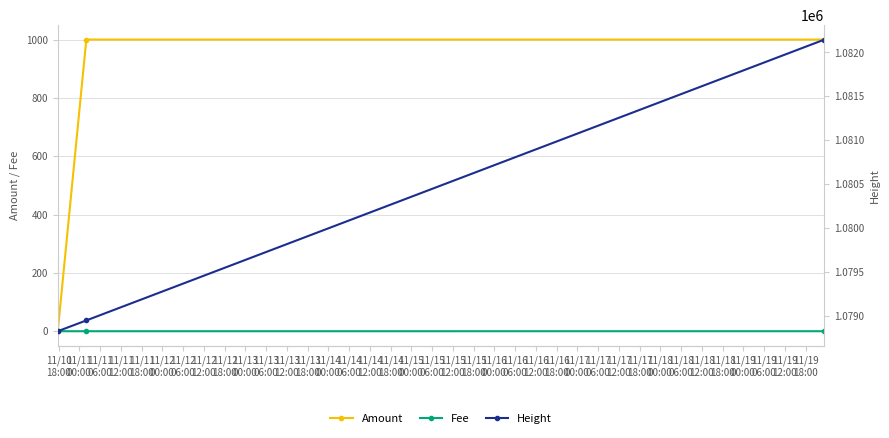

What is the value of the Amount point at the 2nd from the left?

1000.0